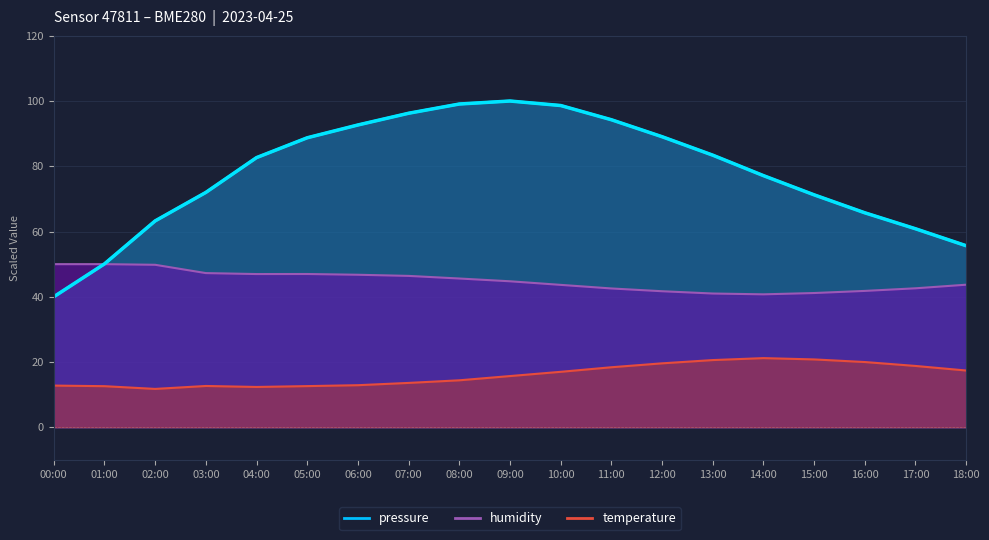

What is the difference between the humidity values at 15:00 and 04:00?

5.8